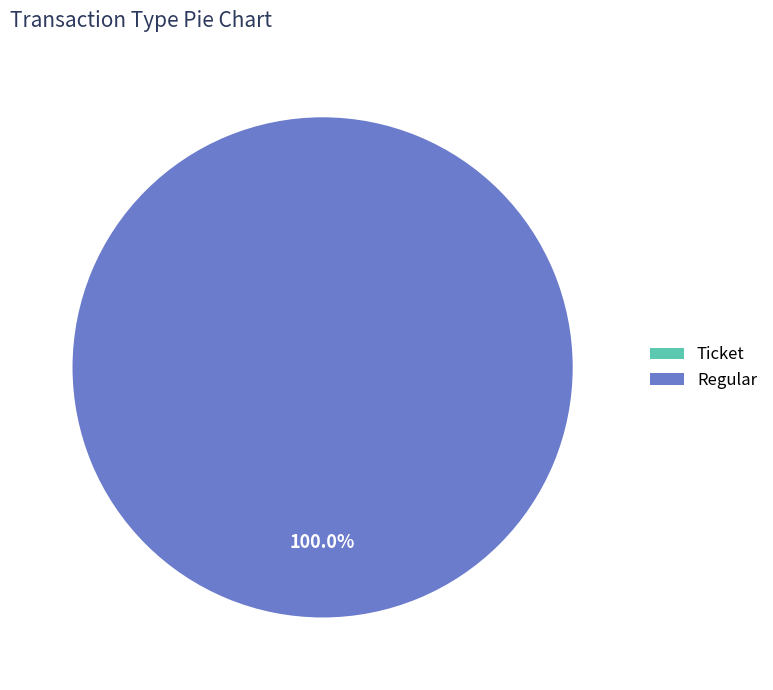

To the nearest percent, what is the difference between the largest and smallest slice percentages?

100%